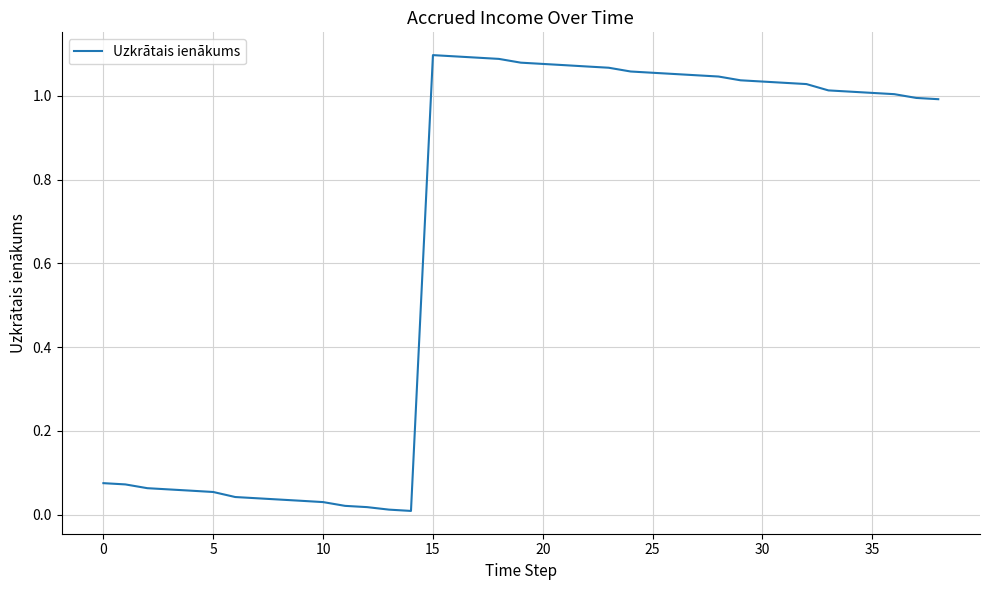

Reading left to right, extract all data points from this chart.

0.1	0.1	0.1	0.1	0.1	0.1	0.0	0.0	0.0	0.0	0.0	0.0	0.0	0.0	0.0	1.1	1.1	1.1	1.1	1.1	1.1	1.1	1.1	1.1	1.1	1.1	1.1	1.0	1.0	1.0	1.0	1.0	1.0	1.0	1.0	1.0	1.0	1.0	1.0